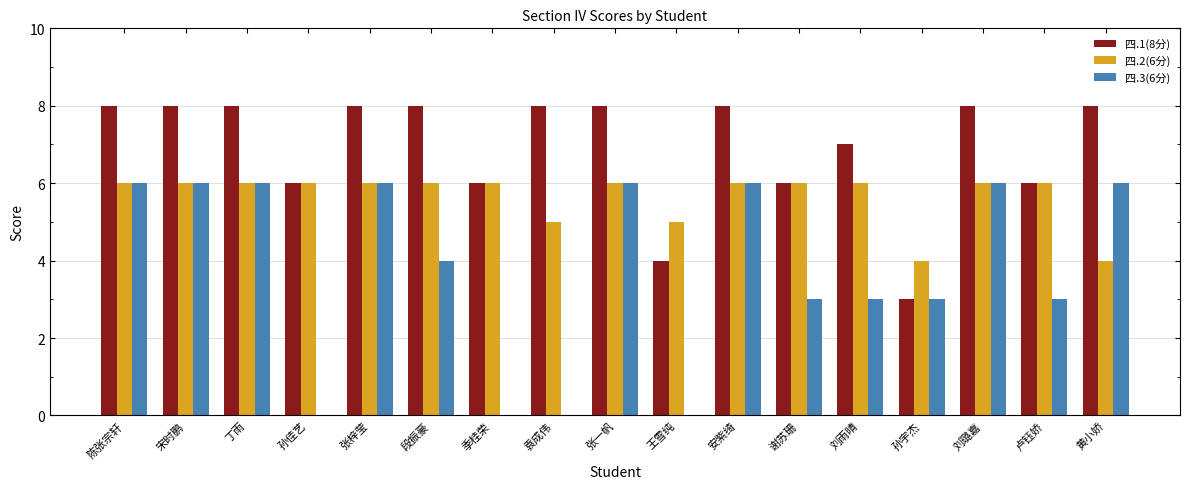

Is it true that 四.3(6分) equals 3 at 刘璐嘉?

False